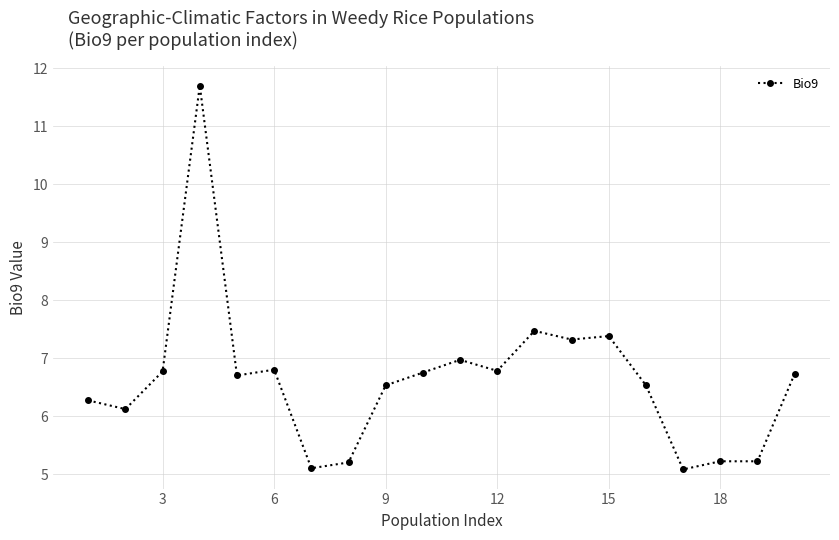

How many lines are shown in the chart?

1